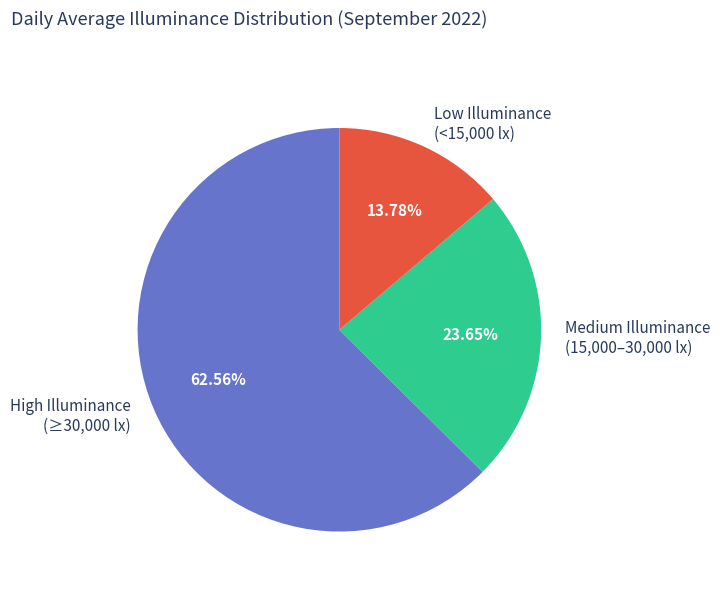

Which slice is the largest?

High Illuminance (≥30,000 lx)